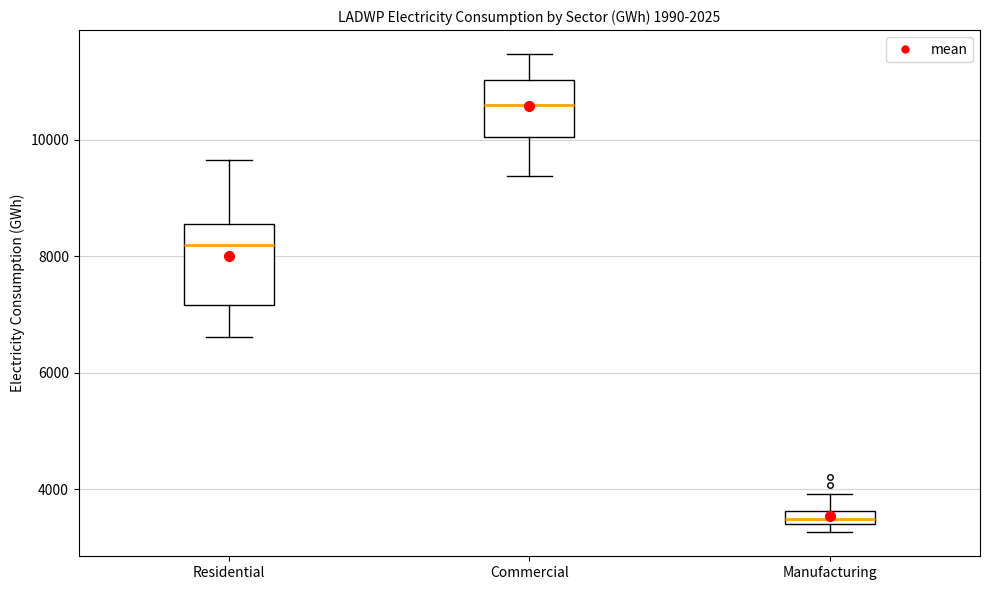

Comparing the boxes themselves (not the whiskers), which one is the tallest?

Residential